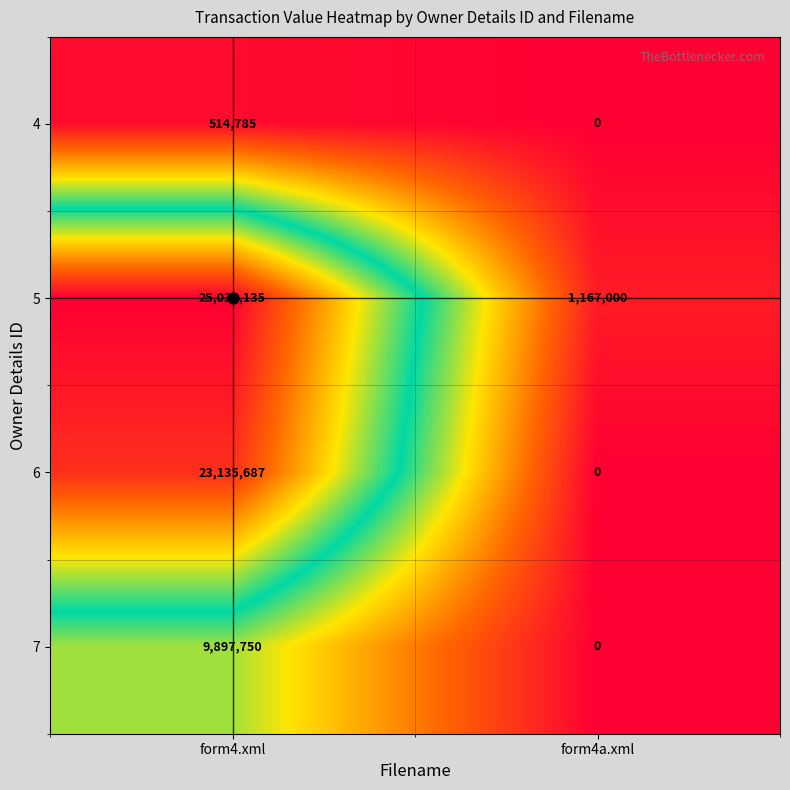

At which category is the sum across all series the highest?

form4.xml